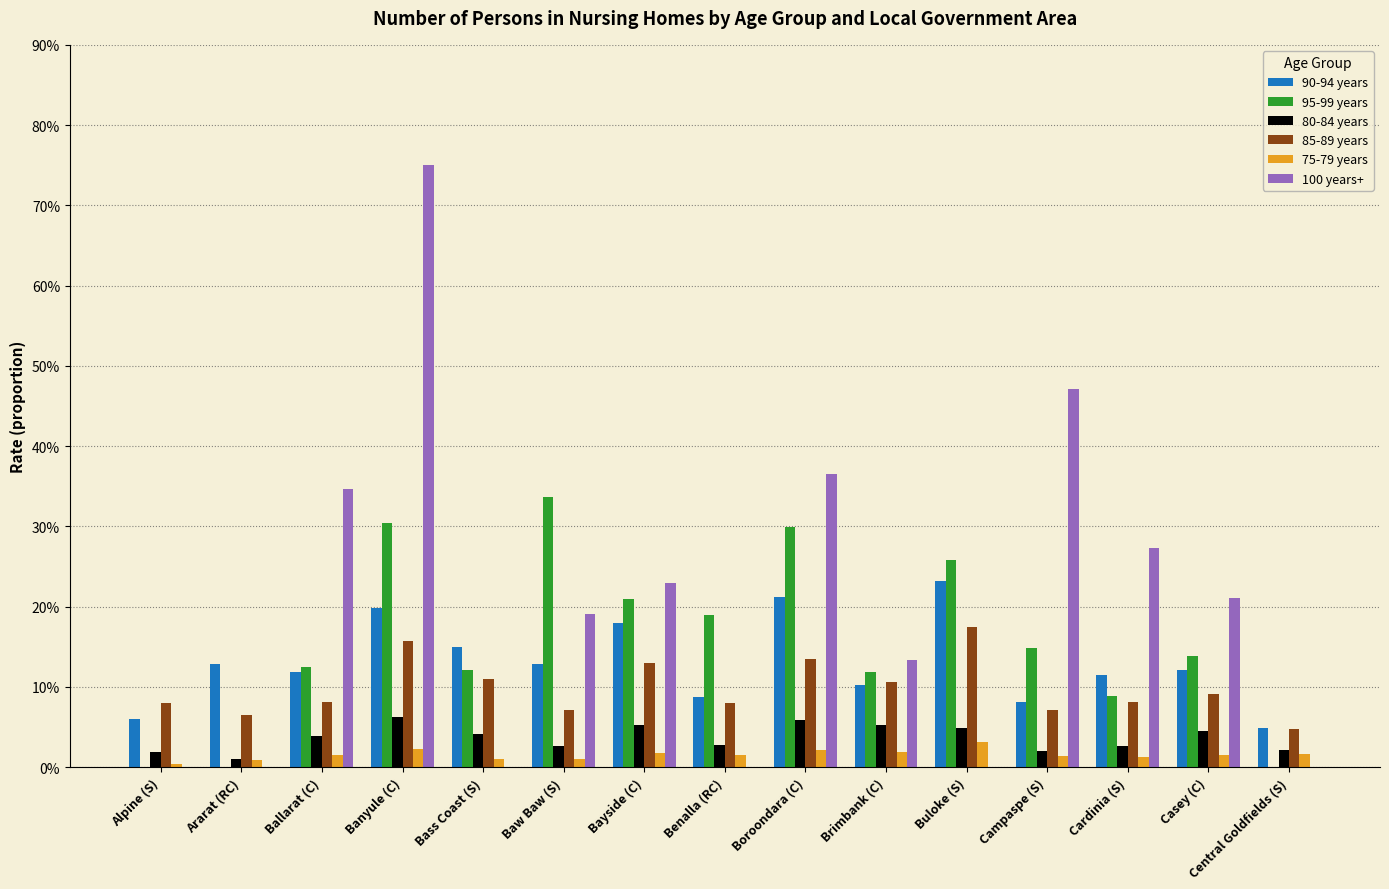

What are all the series names shown in the legend?

90-94 years, 95-99 years, 80-84 years, 85-89 years, 75-79 years, 100 years+